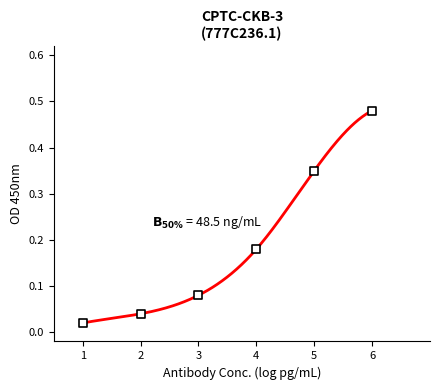

What is the average X value?

3.5